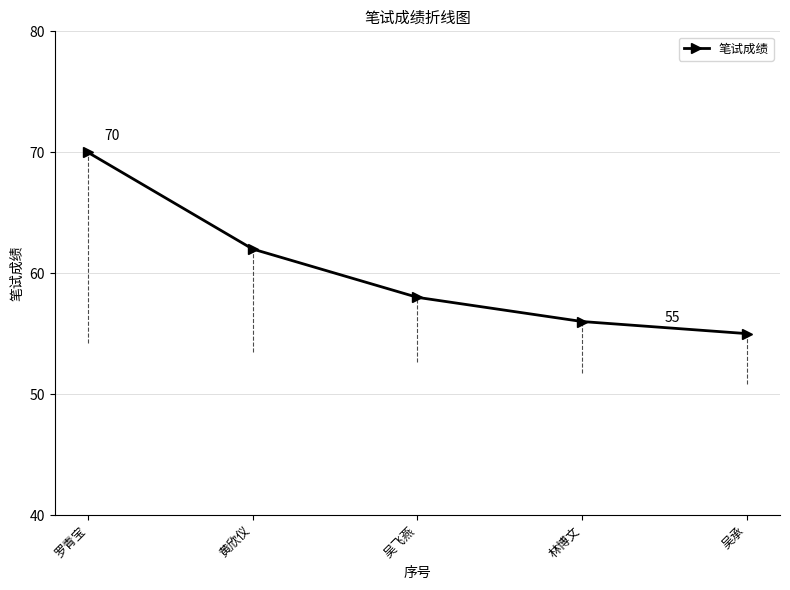

What is the smallest value displayed?

55